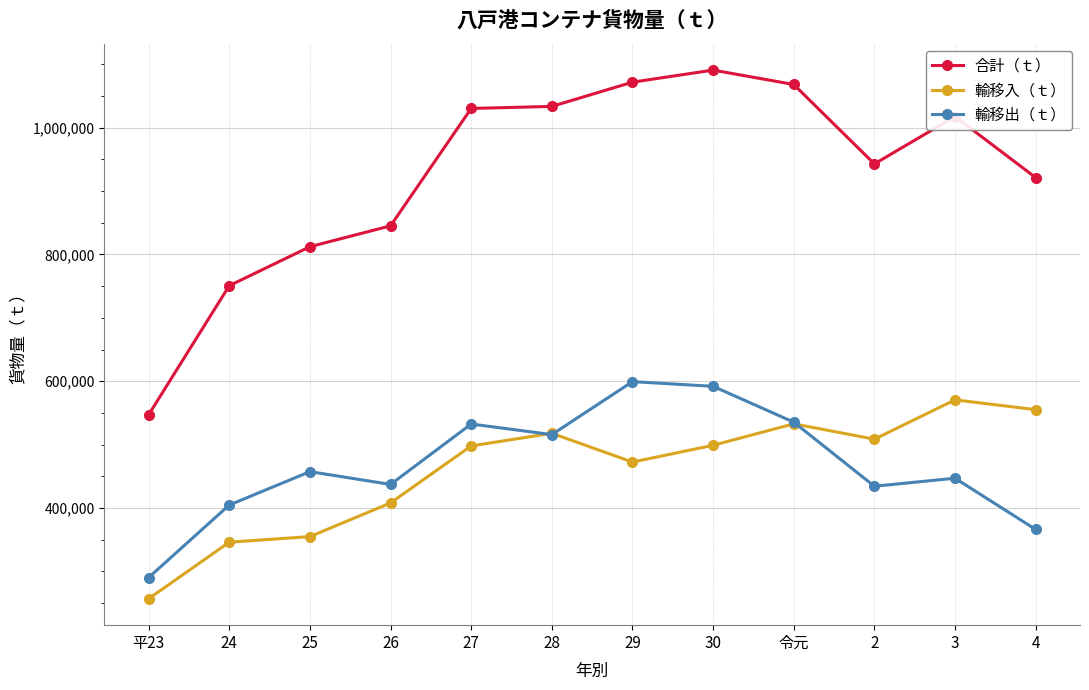

What is the highest value of the 輸移出（ｔ） series?

599396